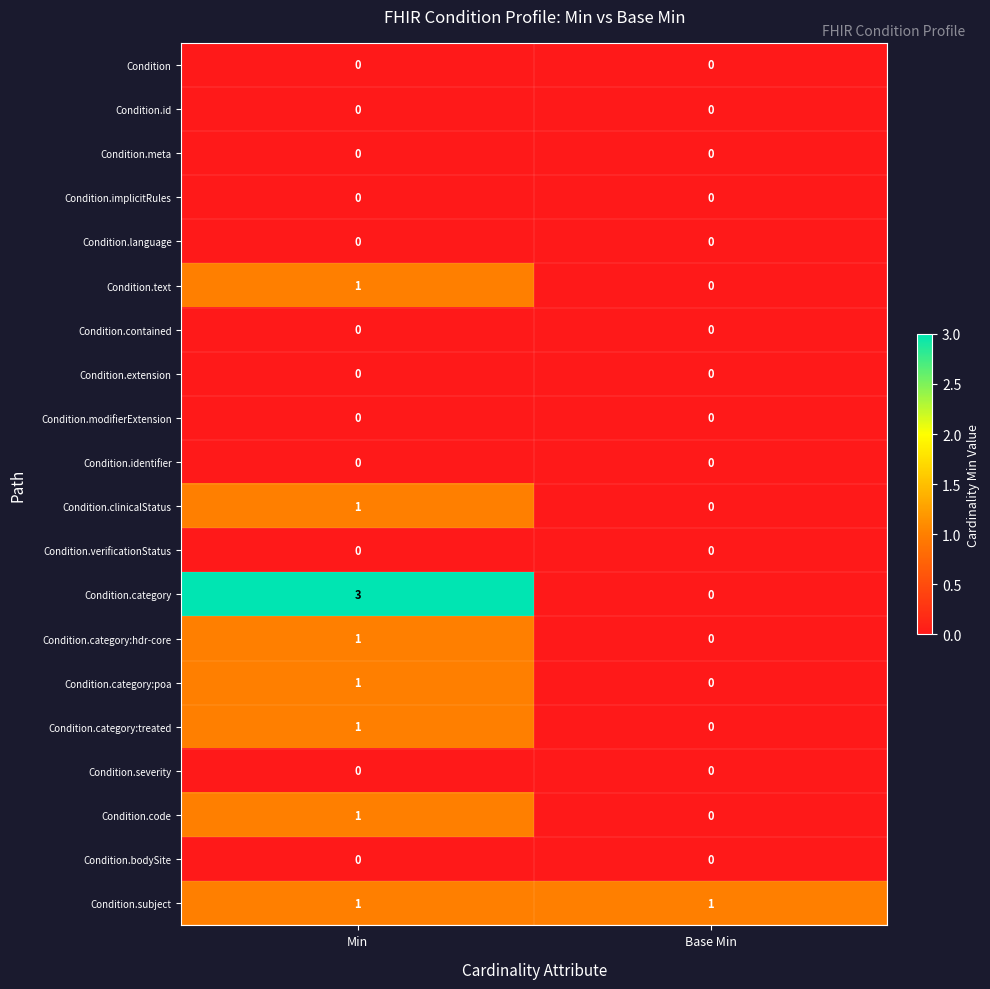

The value of Condition.bodySite at Base Min is 0. True or false?

True